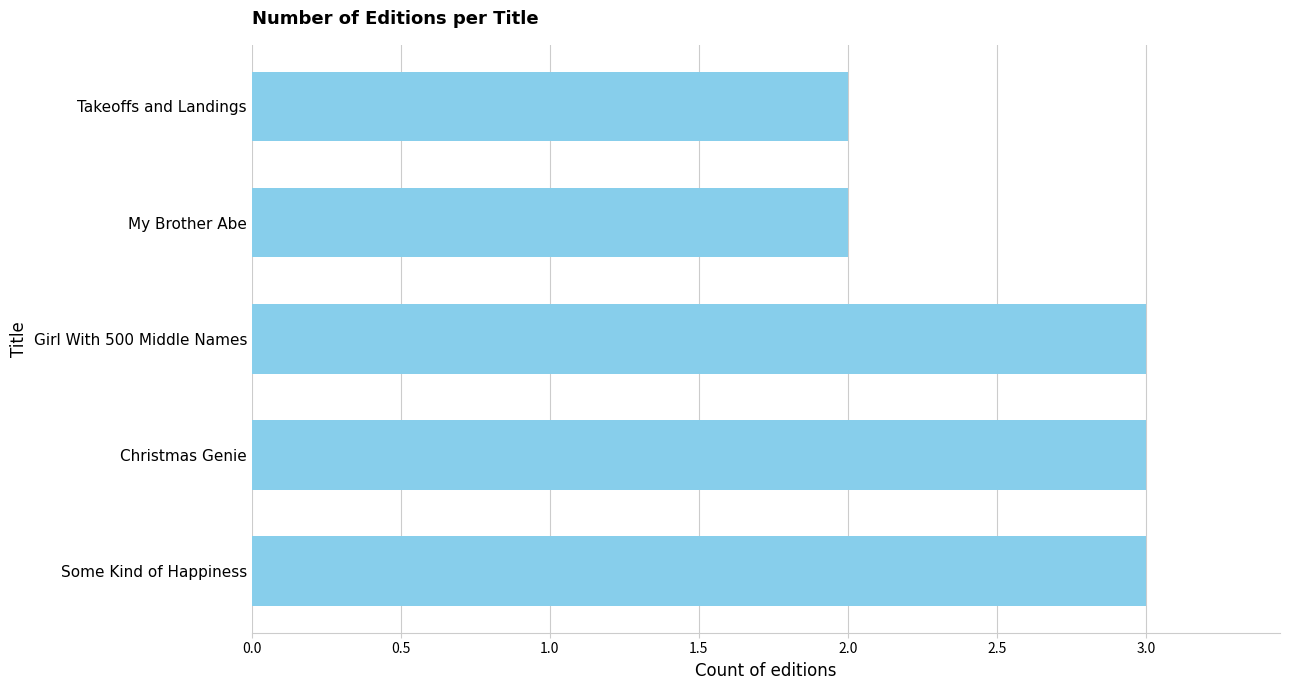

What value does the data have at Some Kind of Happiness?

3